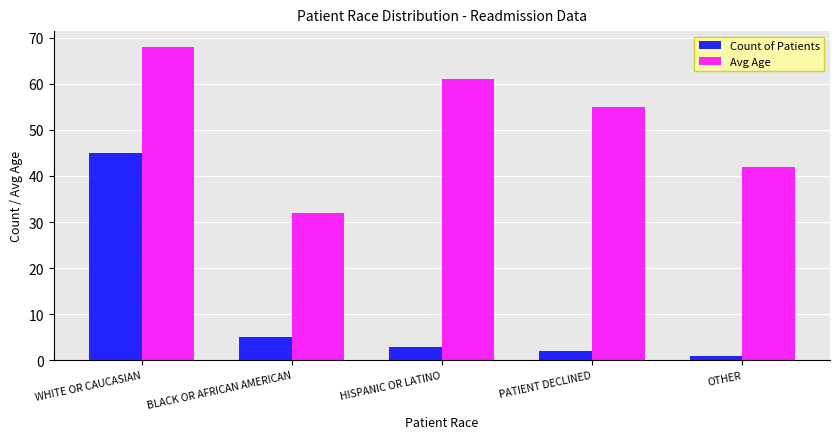

How many distinct data groups are displayed?

2